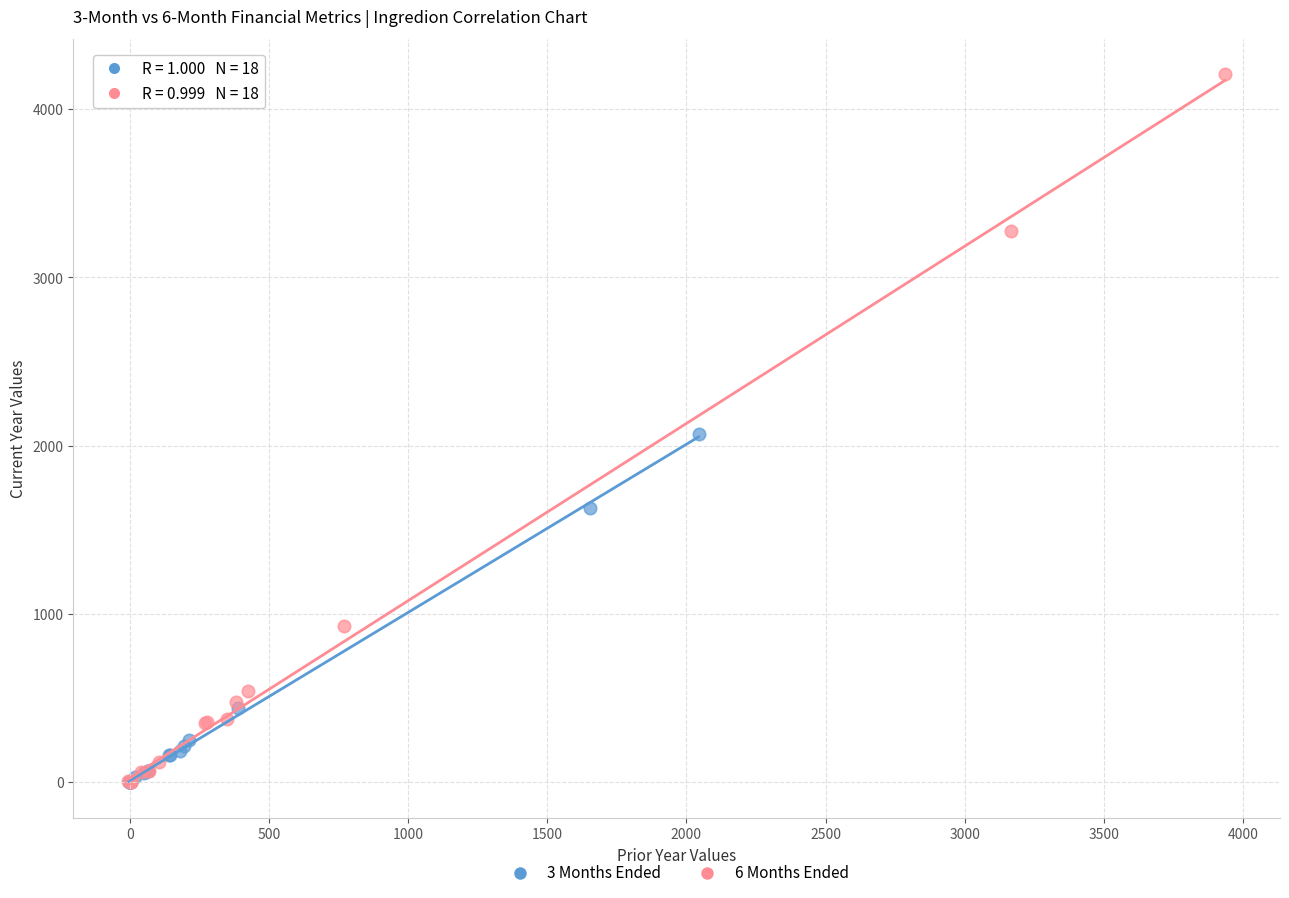

Which series contains the highest Y value?

6 Months Ended